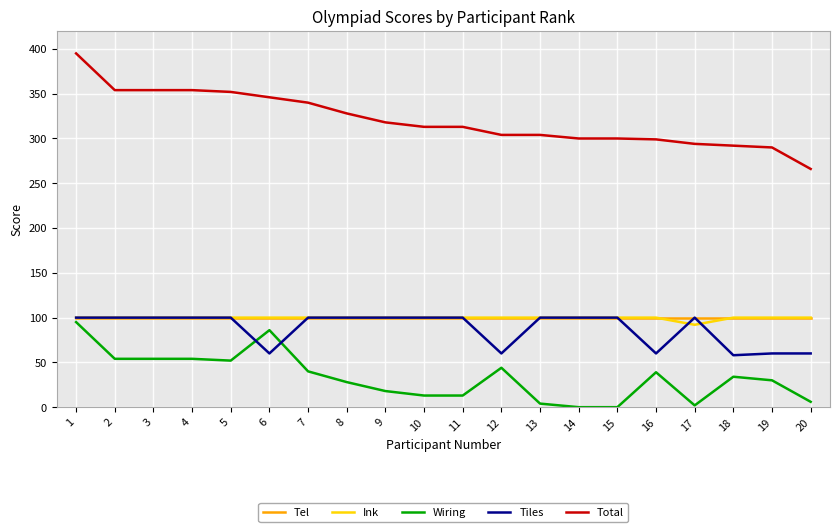

What is the approximate value of Total at 11?

313